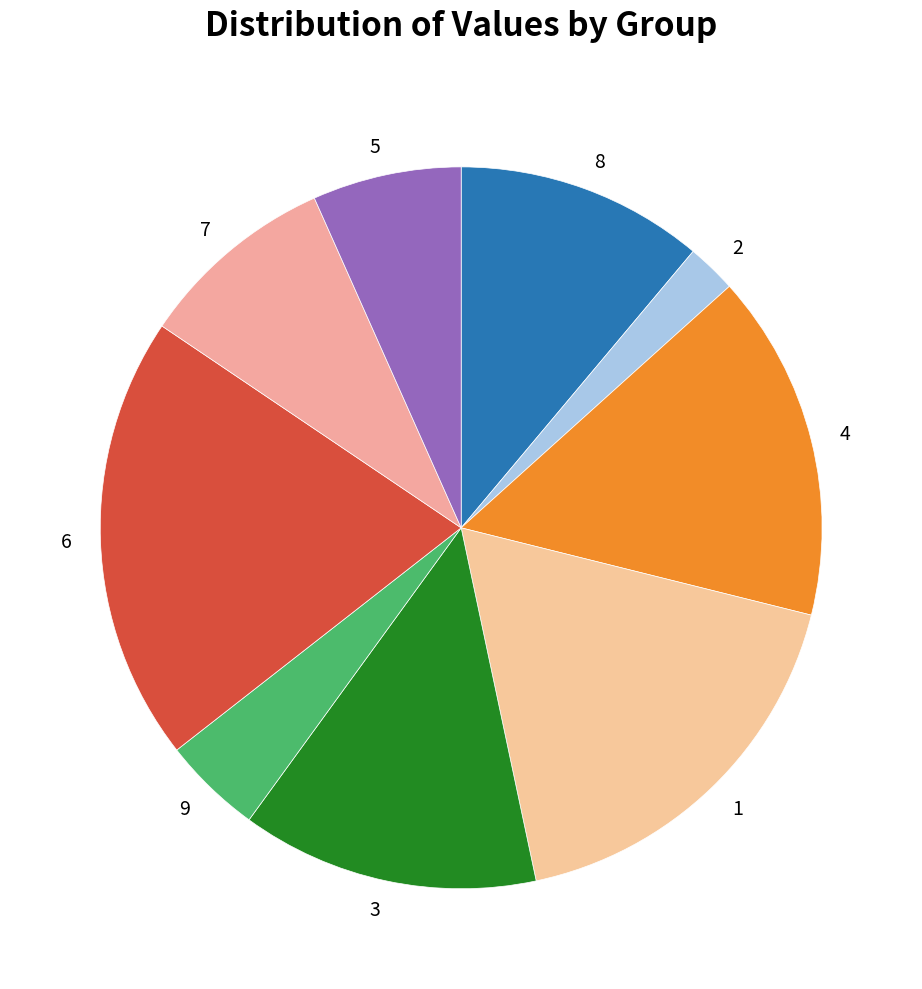

Between 6 and 7, which is larger?

6